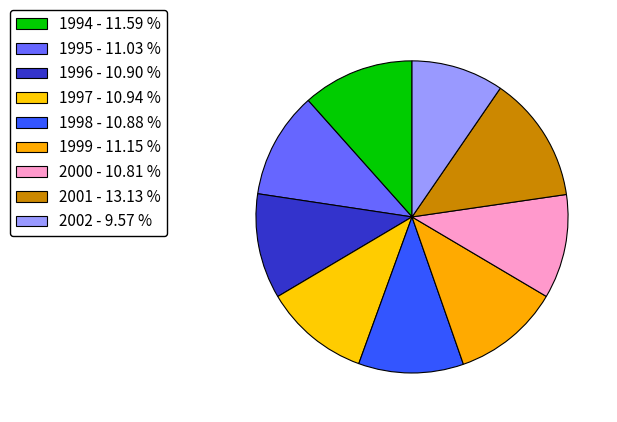

The 2000 slice represents 11% of the pie. True or false?

True